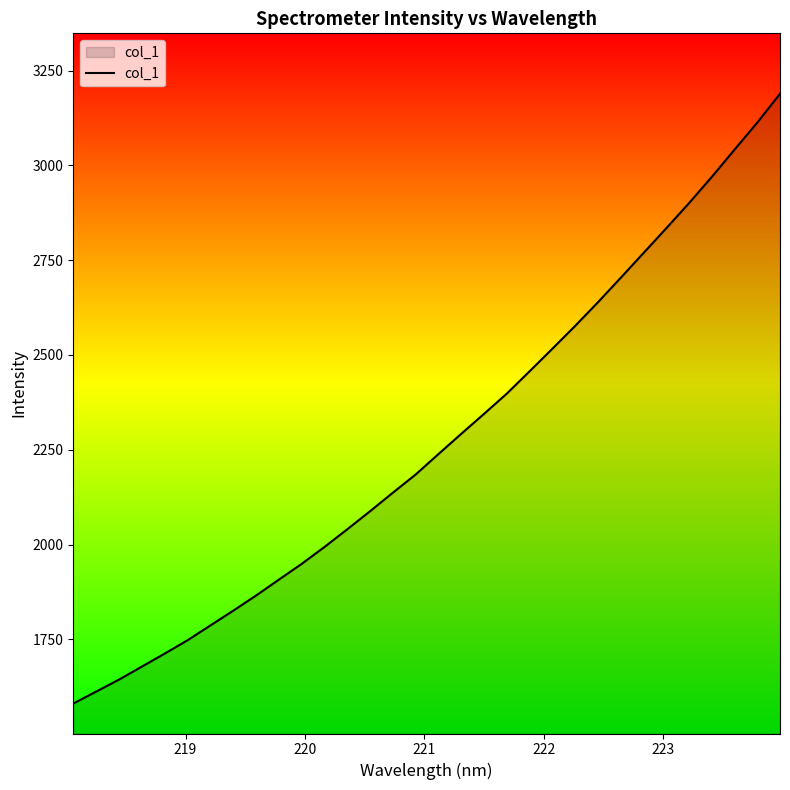

What is the difference between the maximum and minimum values?

1608.3